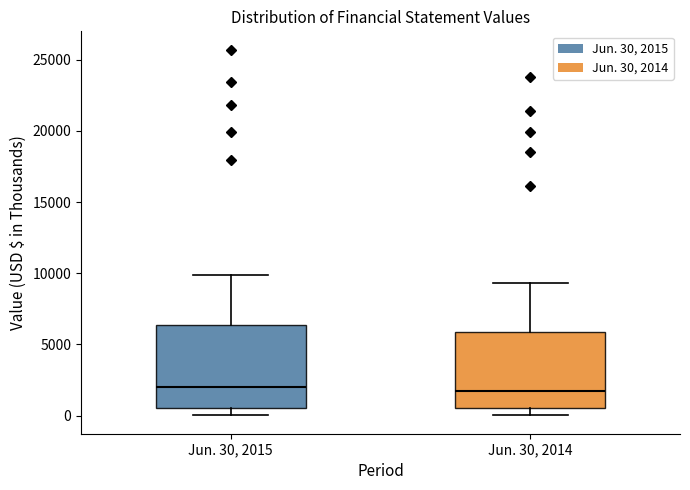

Reading left to right, read every box against the y-axis: the position of its median line, the range the box covers, and the ends of its whiskers. The values are not printed on the chart, so give them approximately, as read against the axis.

Jun. 30, 2015: median 2000, box 500 to 6500, whiskers 0 to 10000
Jun. 30, 2014: median 2000, box 500 to 6000, whiskers 0 to 9500